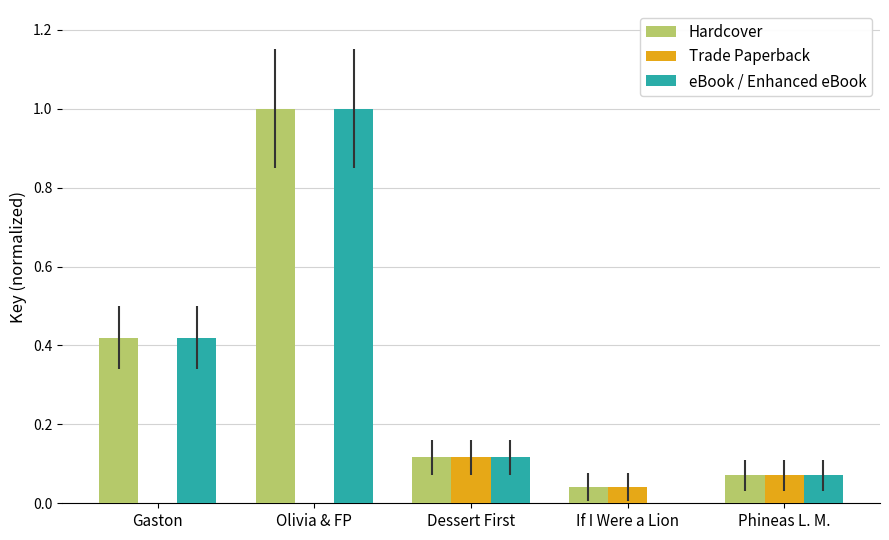

Which series changed the most between Dessert First and If I Were a Lion?

eBook / Enhanced eBook